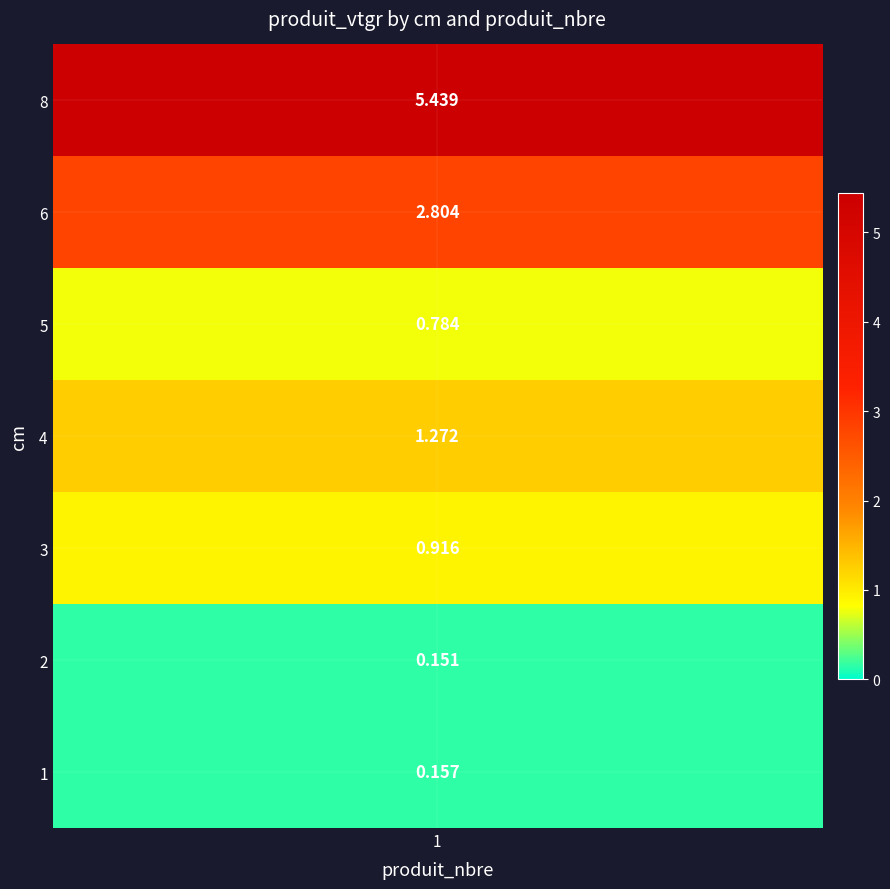

True or false: the data shows 0.9 at 3.

True